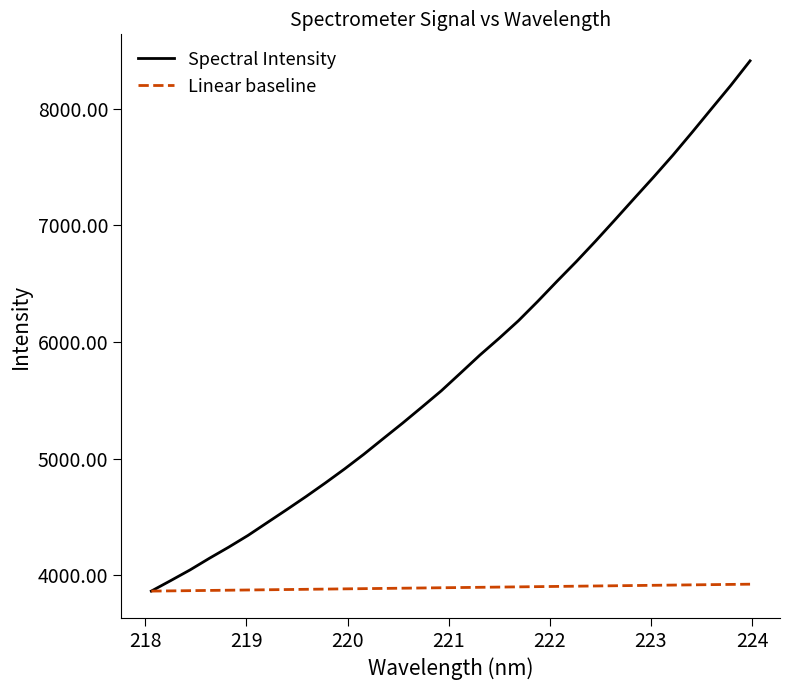

Which series has the largest total across all categories?

Spectral Intensity